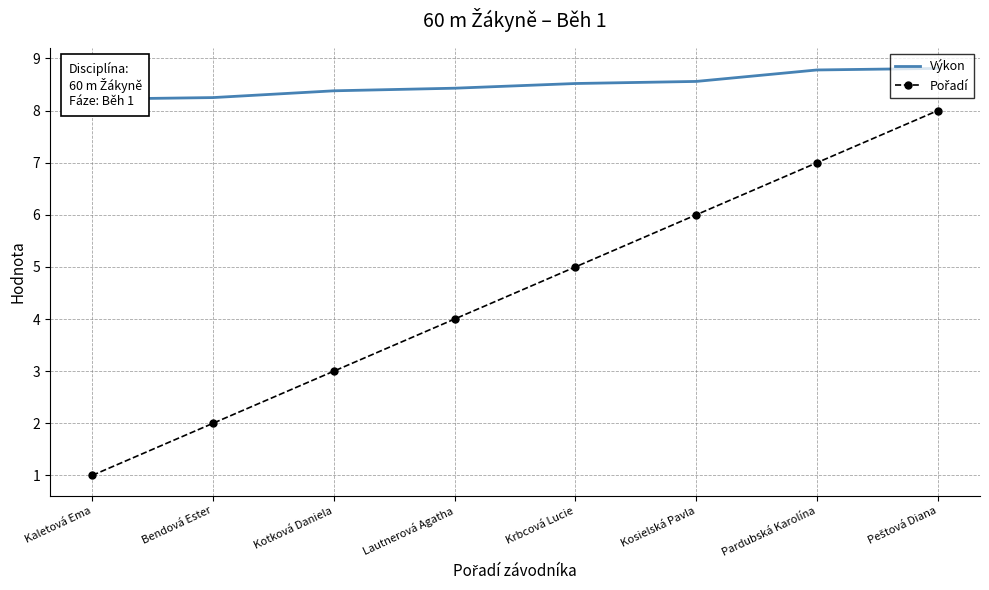

Reading right to left, what are all the values shown in this chart?

Výkon: Peštová Diana=8.8	Pardubská Karolína=8.8	Kosielská Pavla=8.6	Krbcová Lucie=8.5	Lautnerová Agatha=8.4	Kotková Daniela=8.4	Bendová Ester=8.2	Kaletová Ema=8.2
Pořadí: Peštová Diana=8.0	Pardubská Karolína=7.0	Kosielská Pavla=6.0	Krbcová Lucie=5.0	Lautnerová Agatha=4.0	Kotková Daniela=3.0	Bendová Ester=2.0	Kaletová Ema=1.0